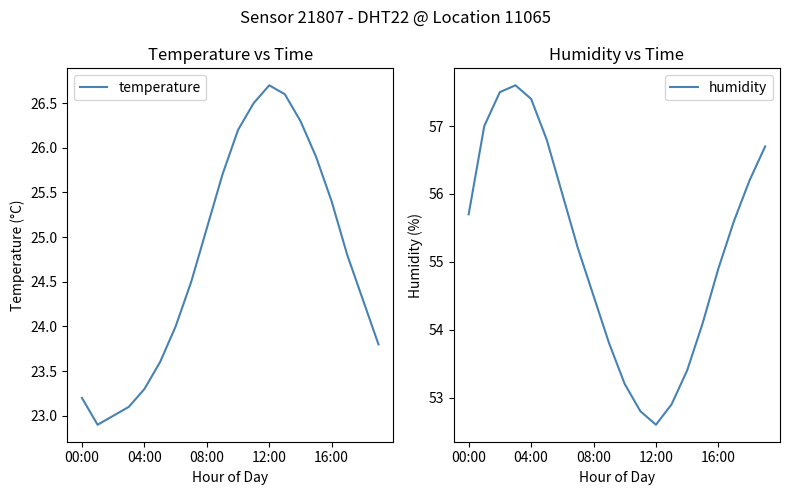

How many values in the humidity series are below 55?

9